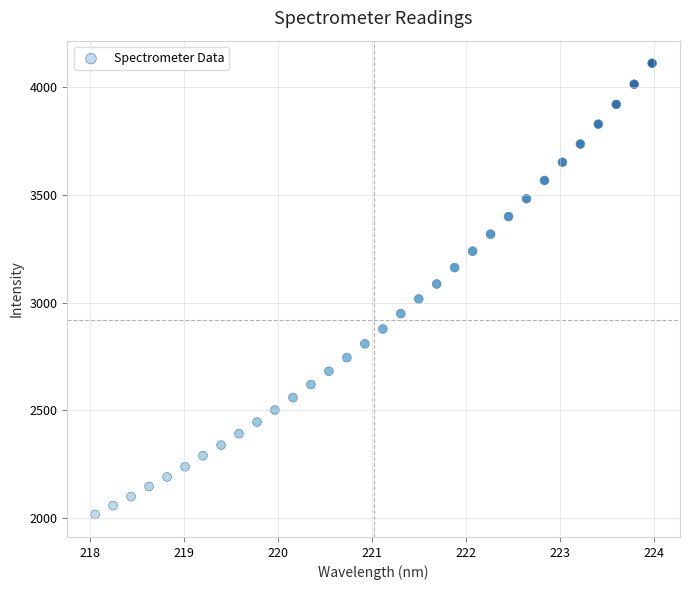

What is the range of X values (max minus min)?

5.9